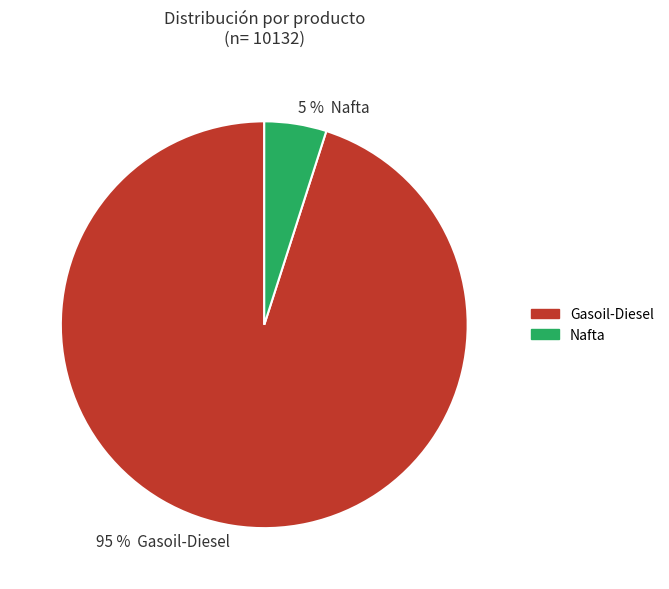

Which slice is the smallest?

5 % Nafta